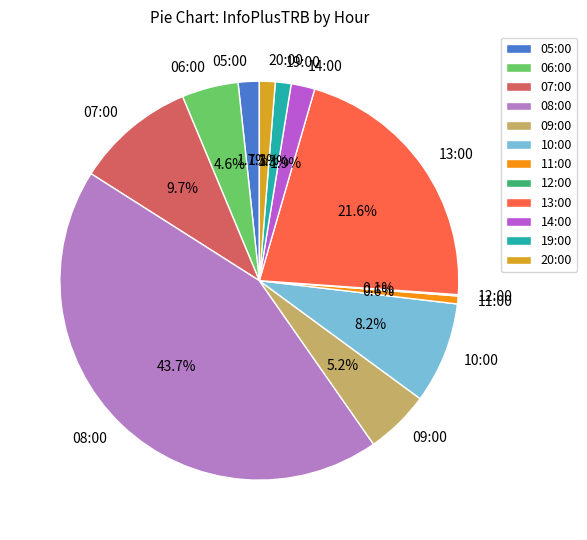

Which category has the biggest portion of the pie?

08:00